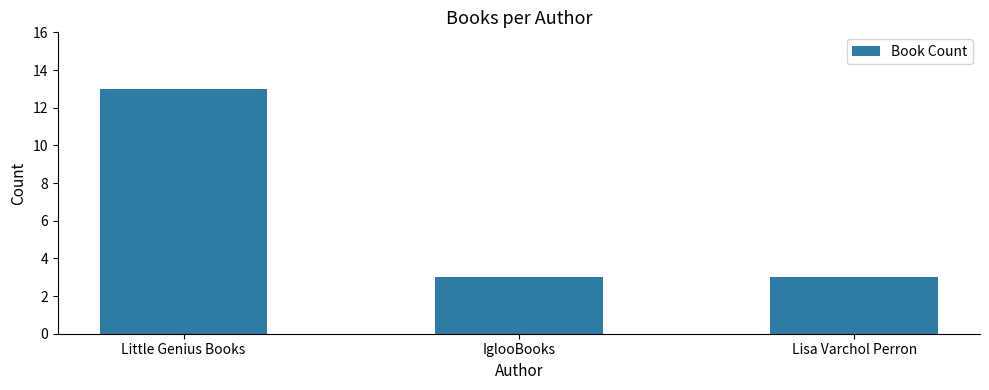

What is the average value?

6